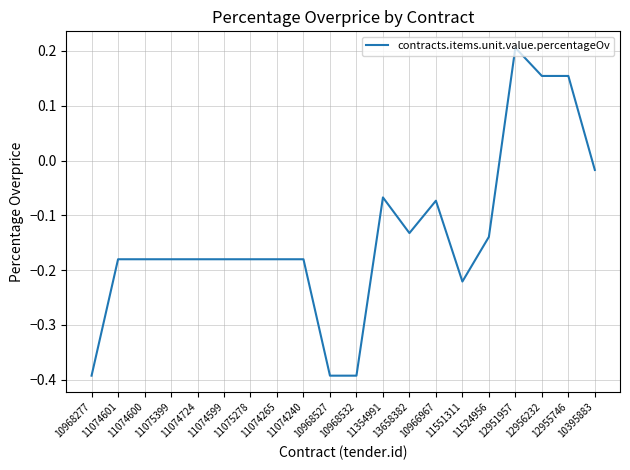

What is the difference between the maximum and minimum values?

0.6